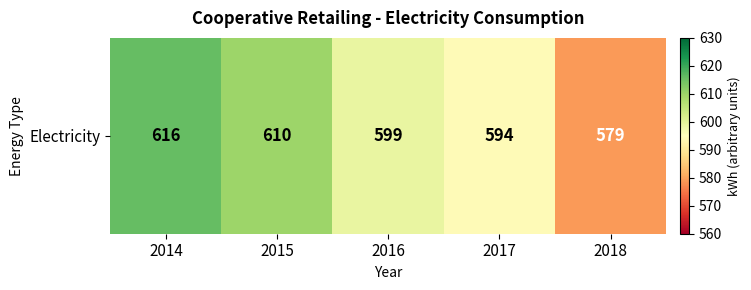

Where does the data first go above 599?

2014